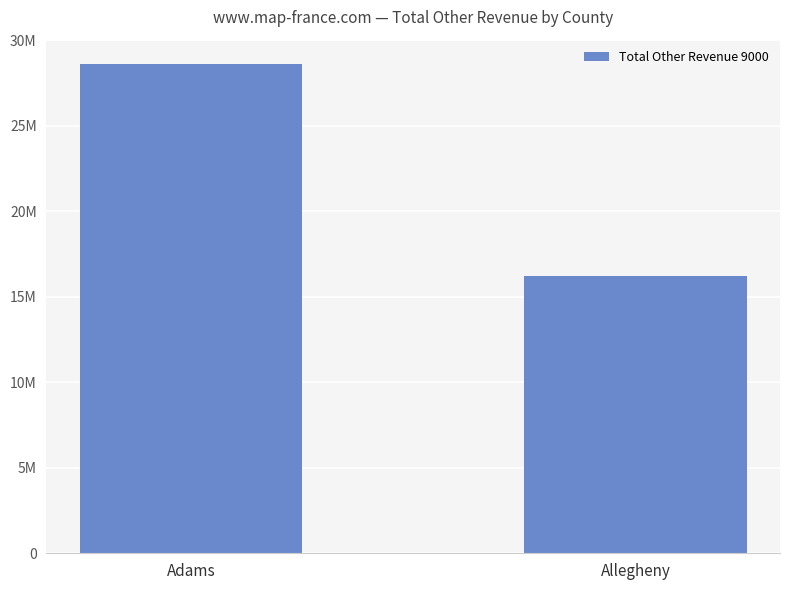

What is the average value?

22406551.9